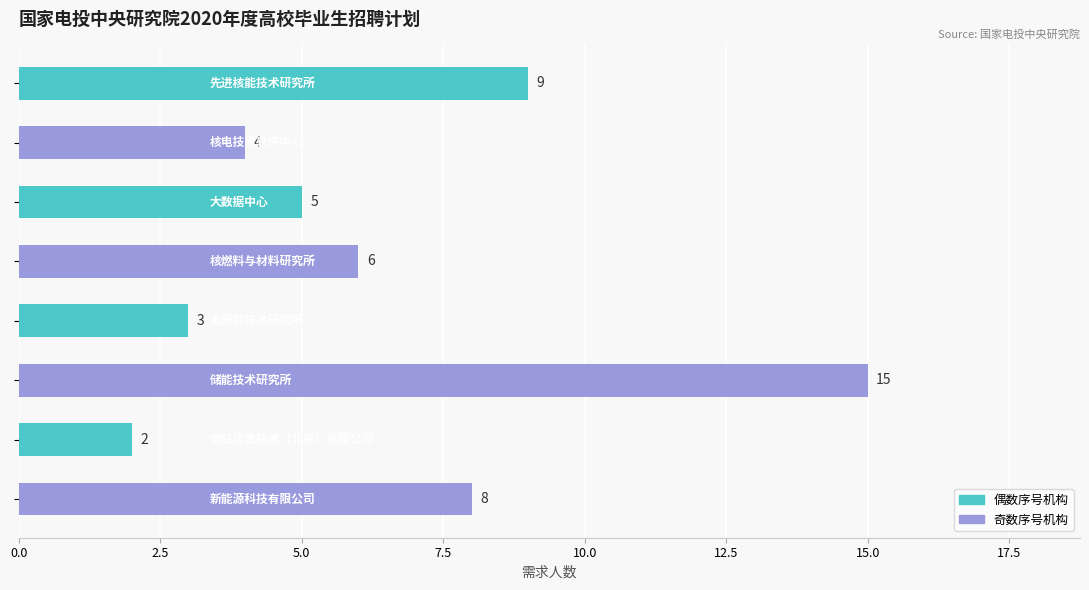

What is the value of the 7th bar from the top?

2